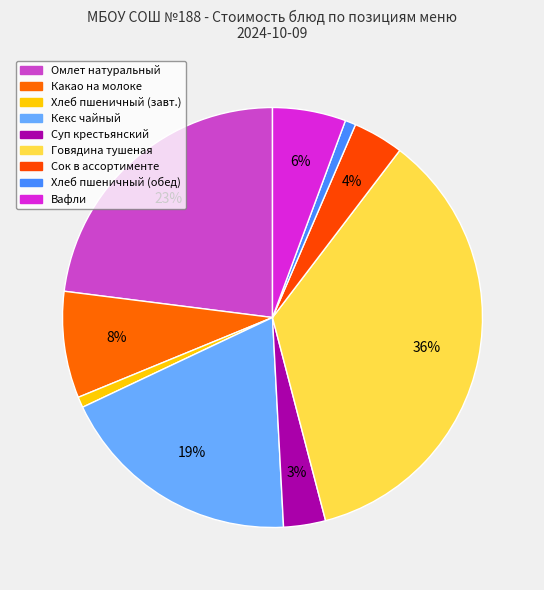

Approximately how many times larger is the value at Сок в ассортименте compared to Хлеб пшеничный (обед)?

4.7